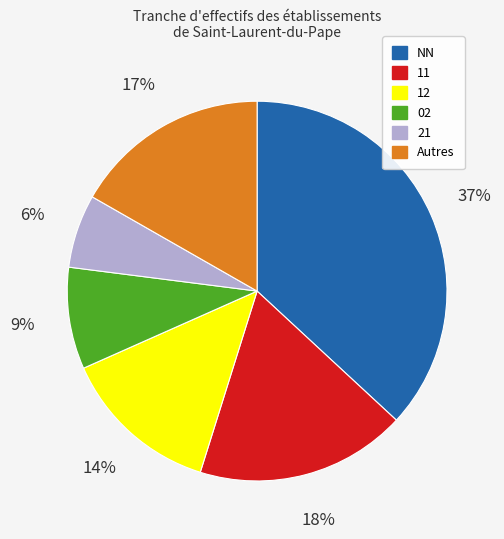

Which category has the biggest portion of the pie?

NN